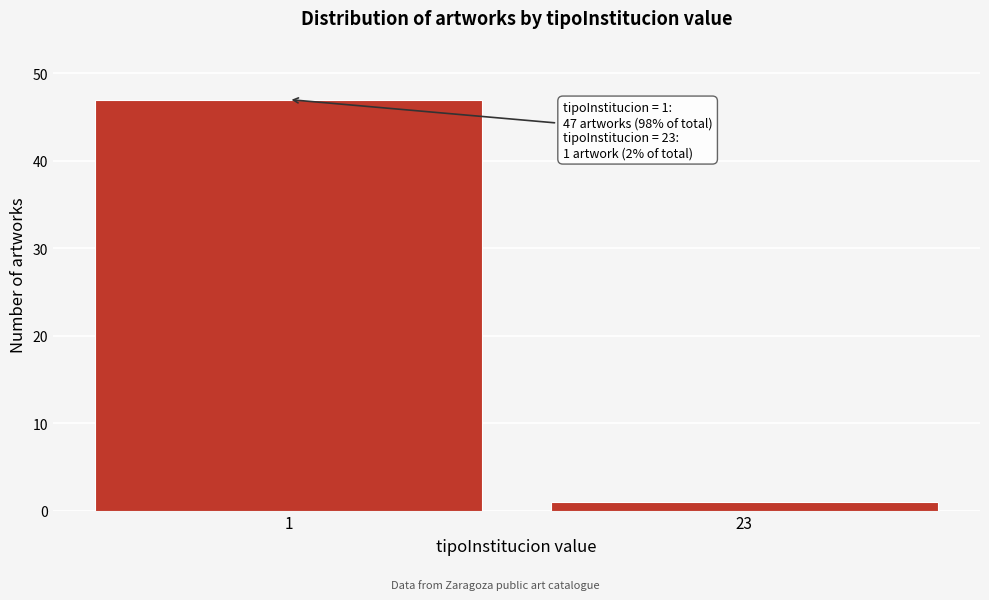

Reading left to right, extract all data points from this chart.

1=47	23=1